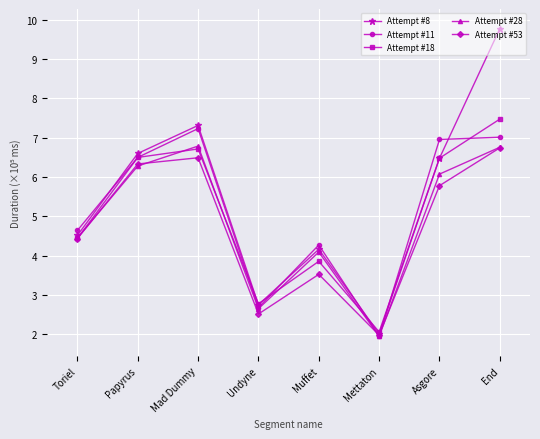

How many distinct data groups are displayed?

5